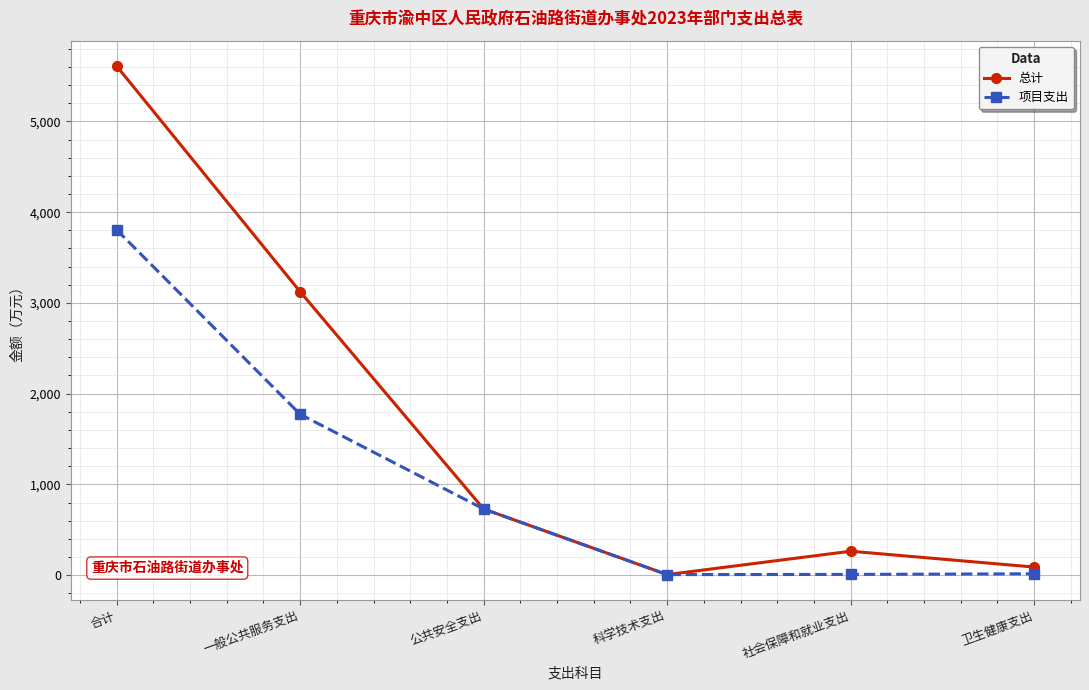

The 项目支出 series shows 5517.1 at 合计. True or false?

False